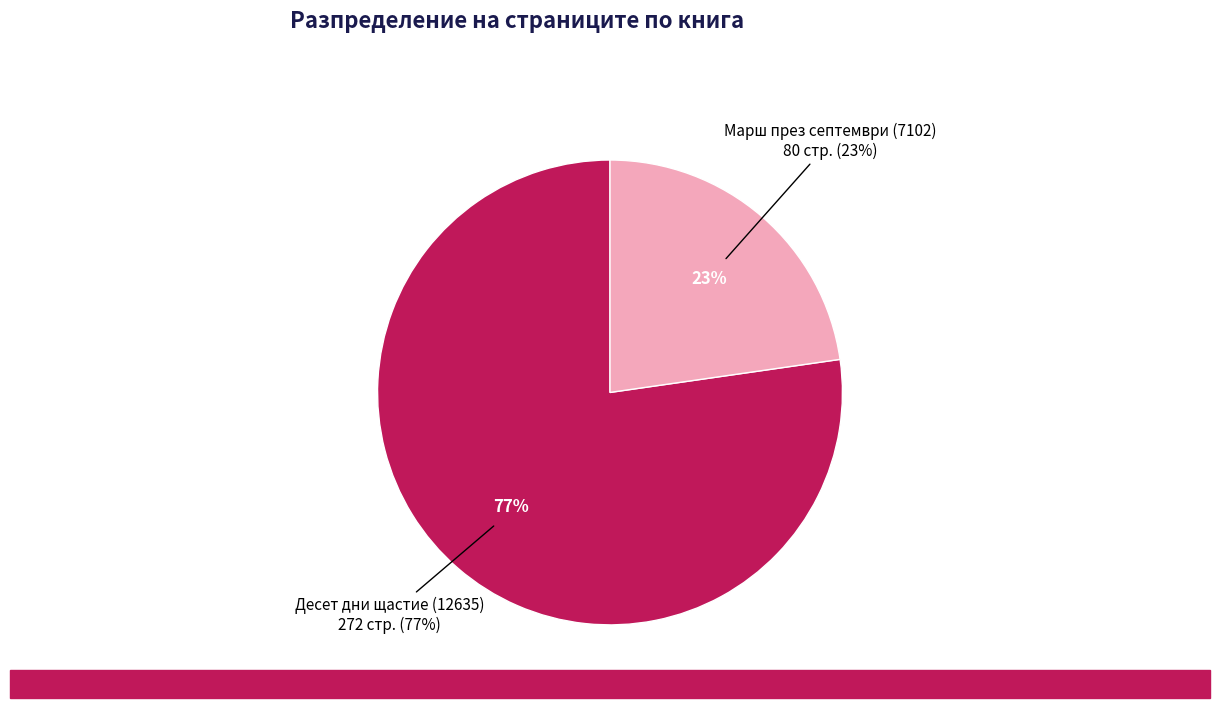

To the nearest percent, what is the difference between the largest and smallest slice percentages?

55%